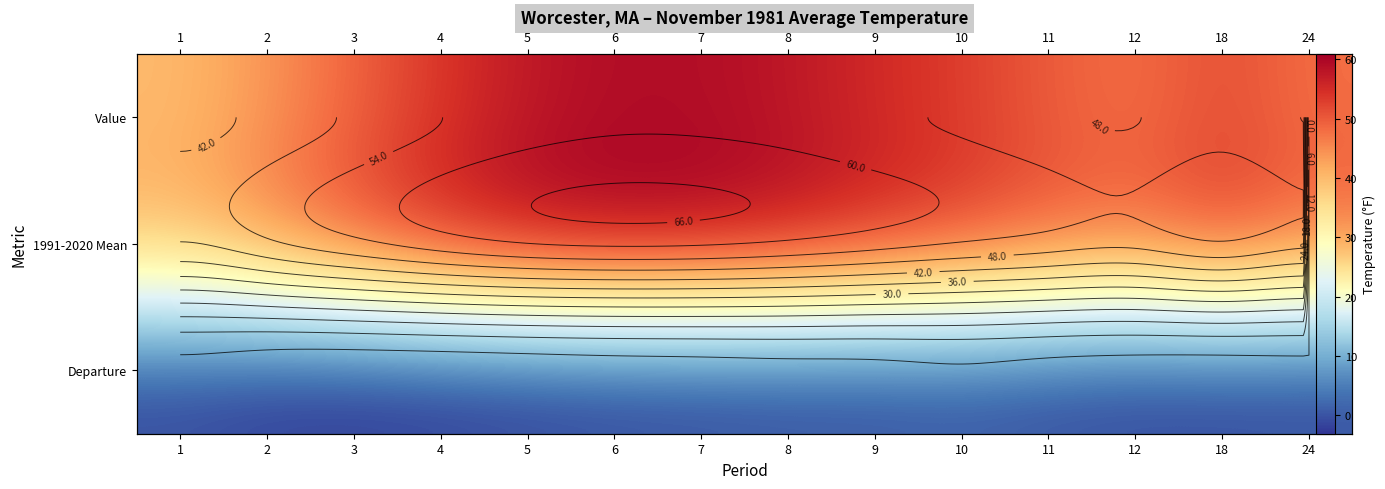

What is the average value of the Departure series?

-1.7